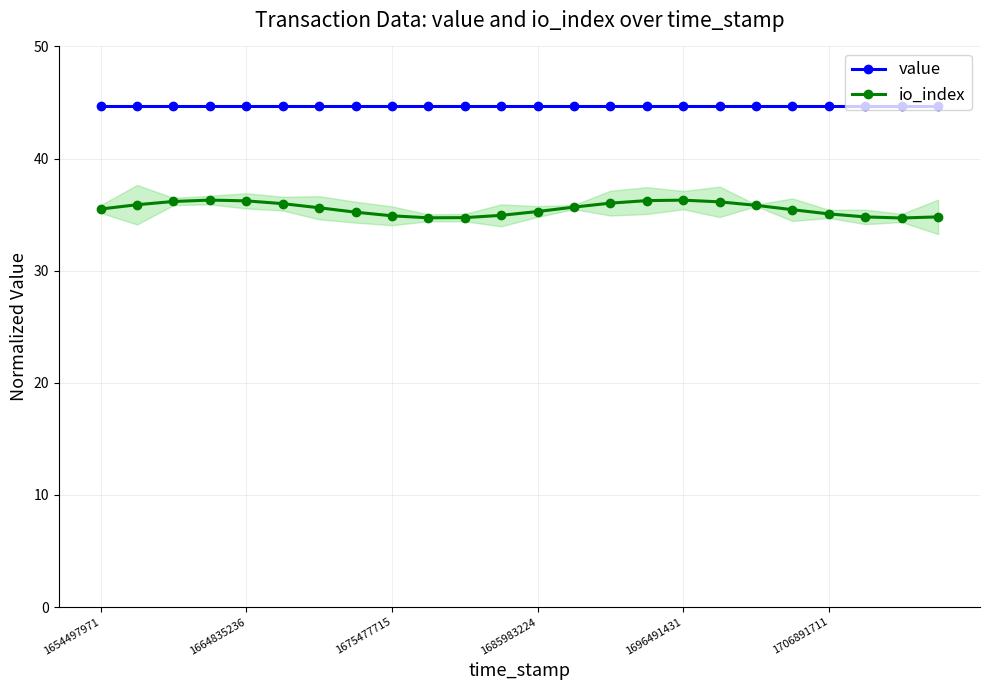

At how many categories does at least one series exceed 37?

24